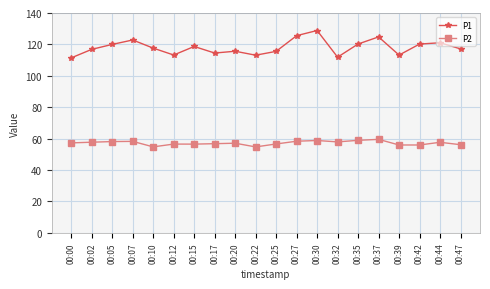

How many categories are shown in the chart?

20